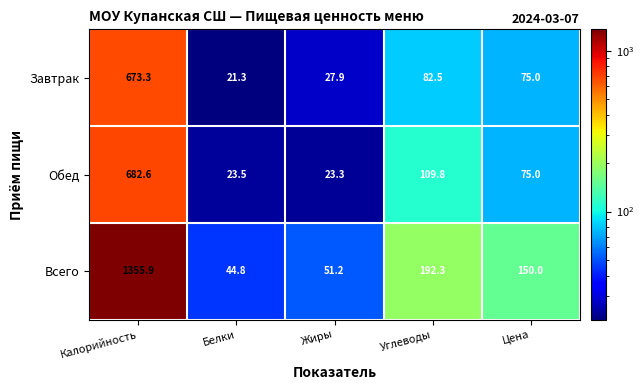

The value of Завтрак at Калорийность is 673.3. True or false?

True